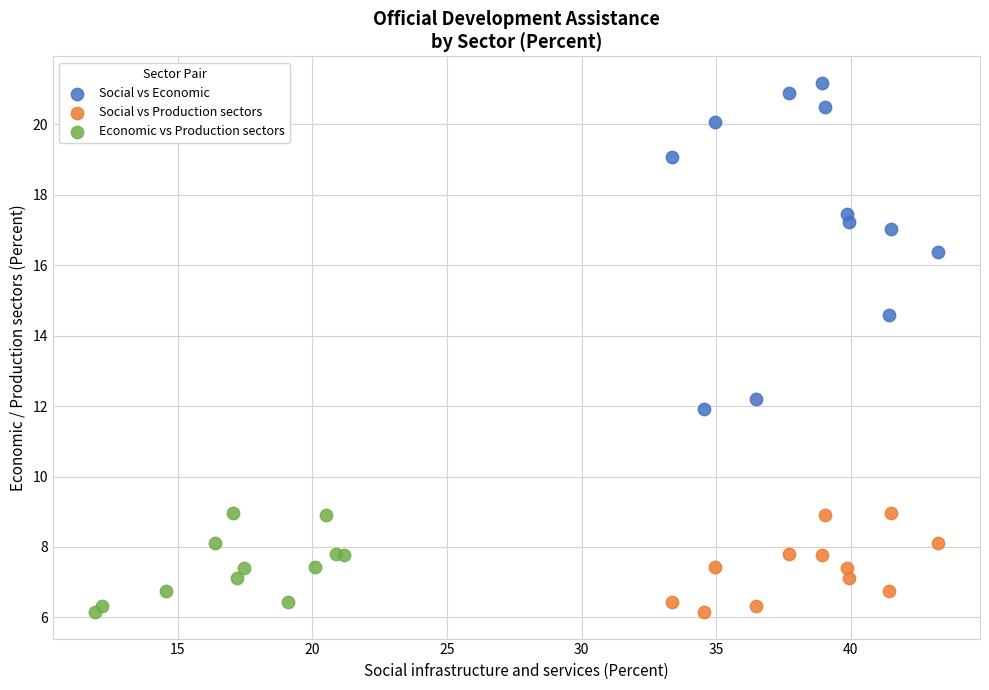

Which series has the widest spread of Y values?

Social vs Economic